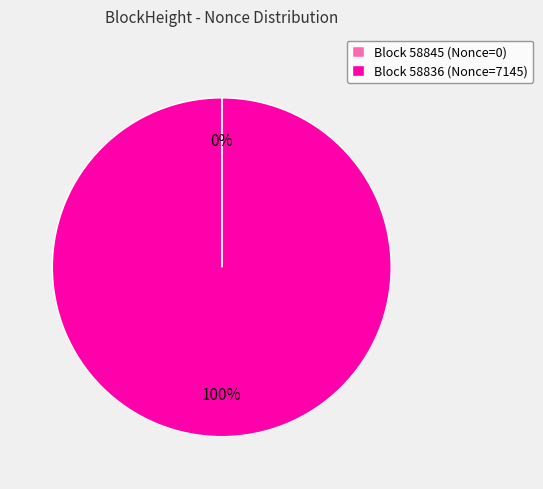

What percentage is the Block 58836 (Nonce=7145) slice, to the nearest percent?

100%